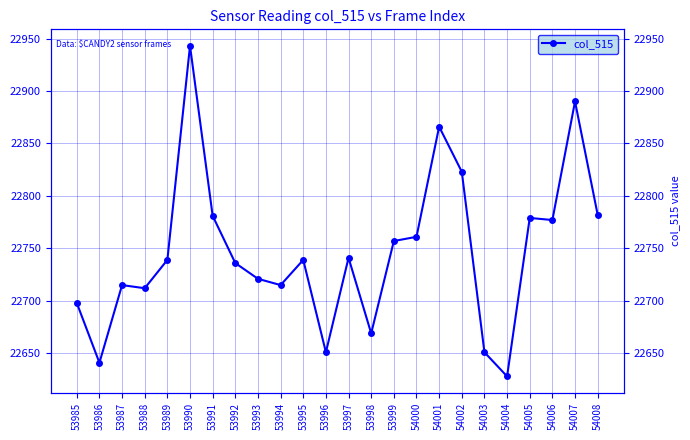

Reading left to right, transcribe all the data shown in this chart.

22698	22641	22715	22712	22739	22943	22781	22736	22721	22715	22739	22651	22741	22669	22757	22761	22866	22823	22651	22628	22779	22777	22890	22782